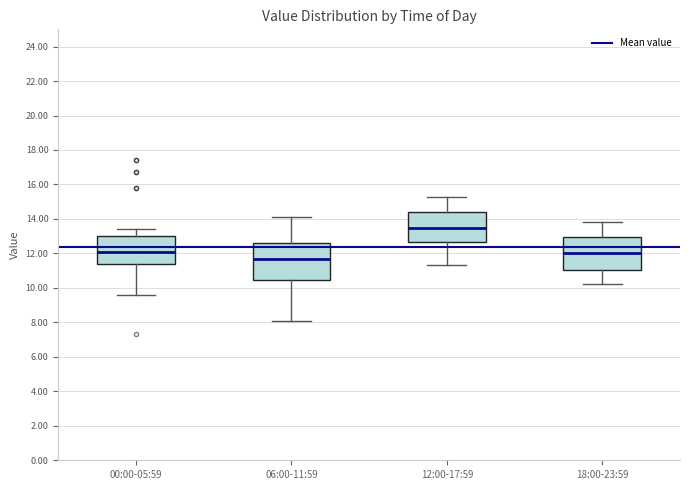

Where does the upper whisker of the box for 06:00-11:59 end on the y-axis? The values are not printed on the chart, so give them approximately, as read against the axis.

14.2